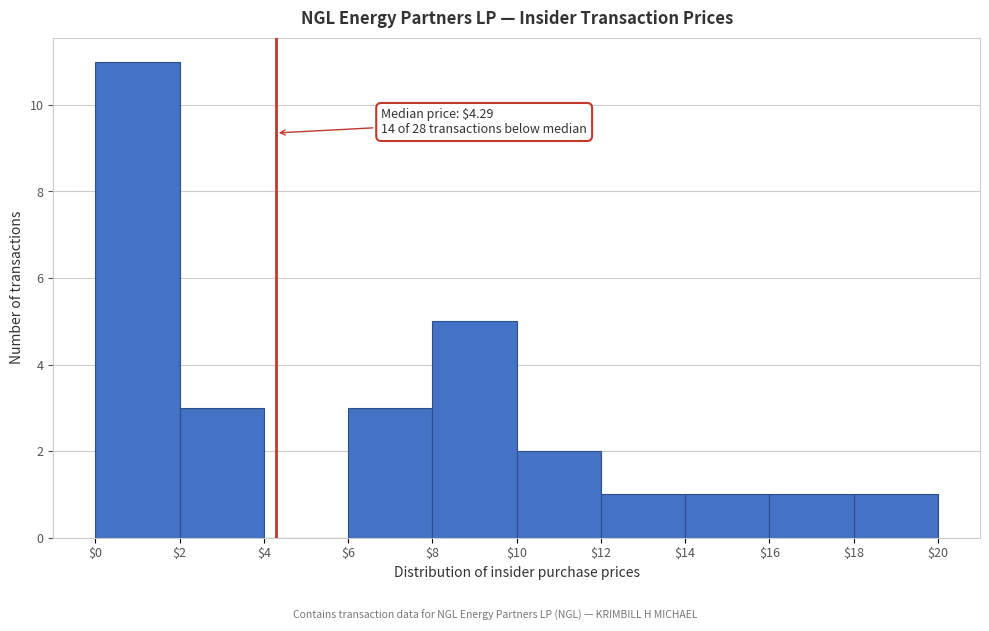

Which range on the x-axis has the tallest bar?

$0 to $2